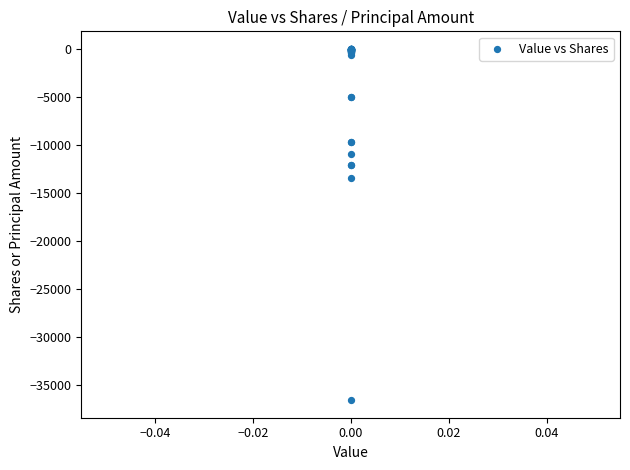

What Y value in the scatter plot is closest to -18267?

-13400